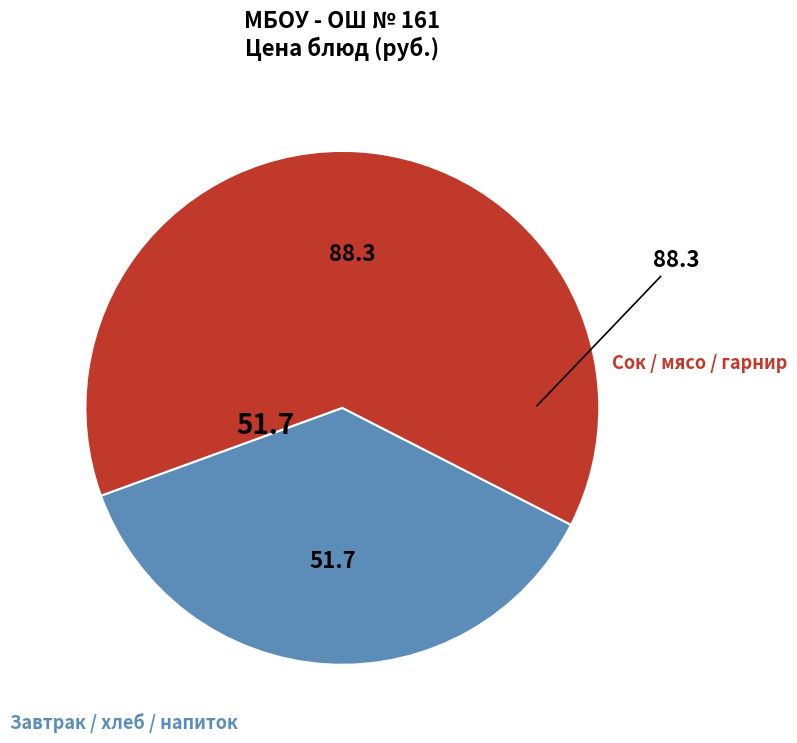

Is there a majority slice in this chart?

Yes